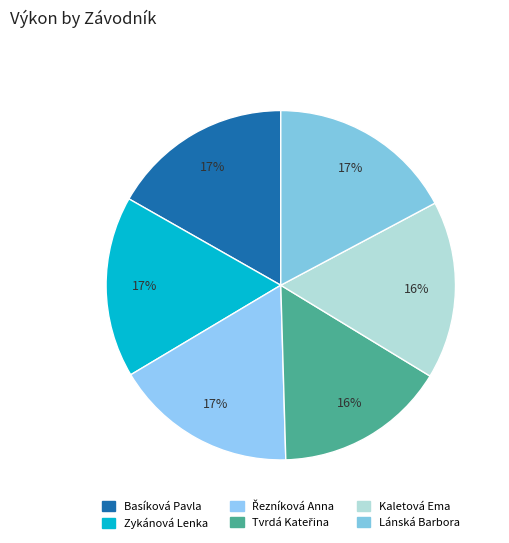

To the nearest percent, what is the difference between the Tvrdá Kateřina and Řezníková Anna slice percentages?

1%